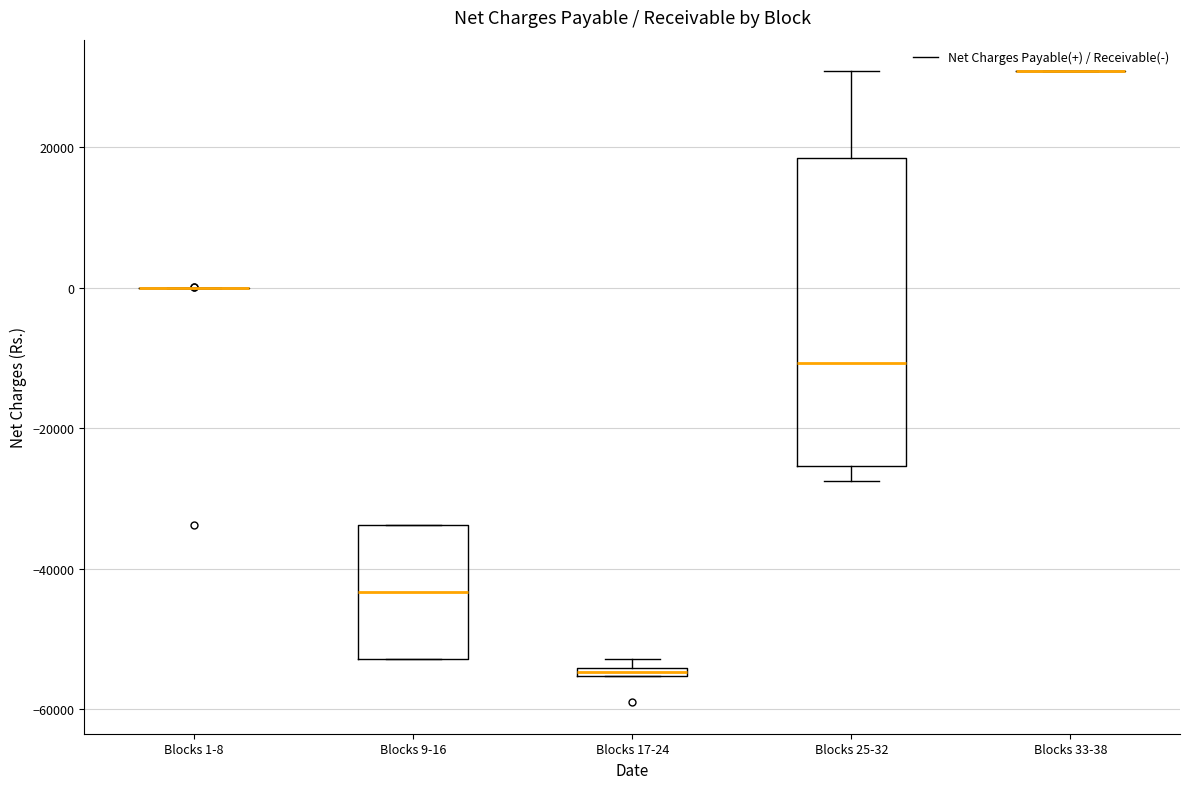

Where is the upper edge of the box for Blocks 25-32 on the y-axis? The values are not printed on the chart, so give them approximately, as read against the axis.

18000